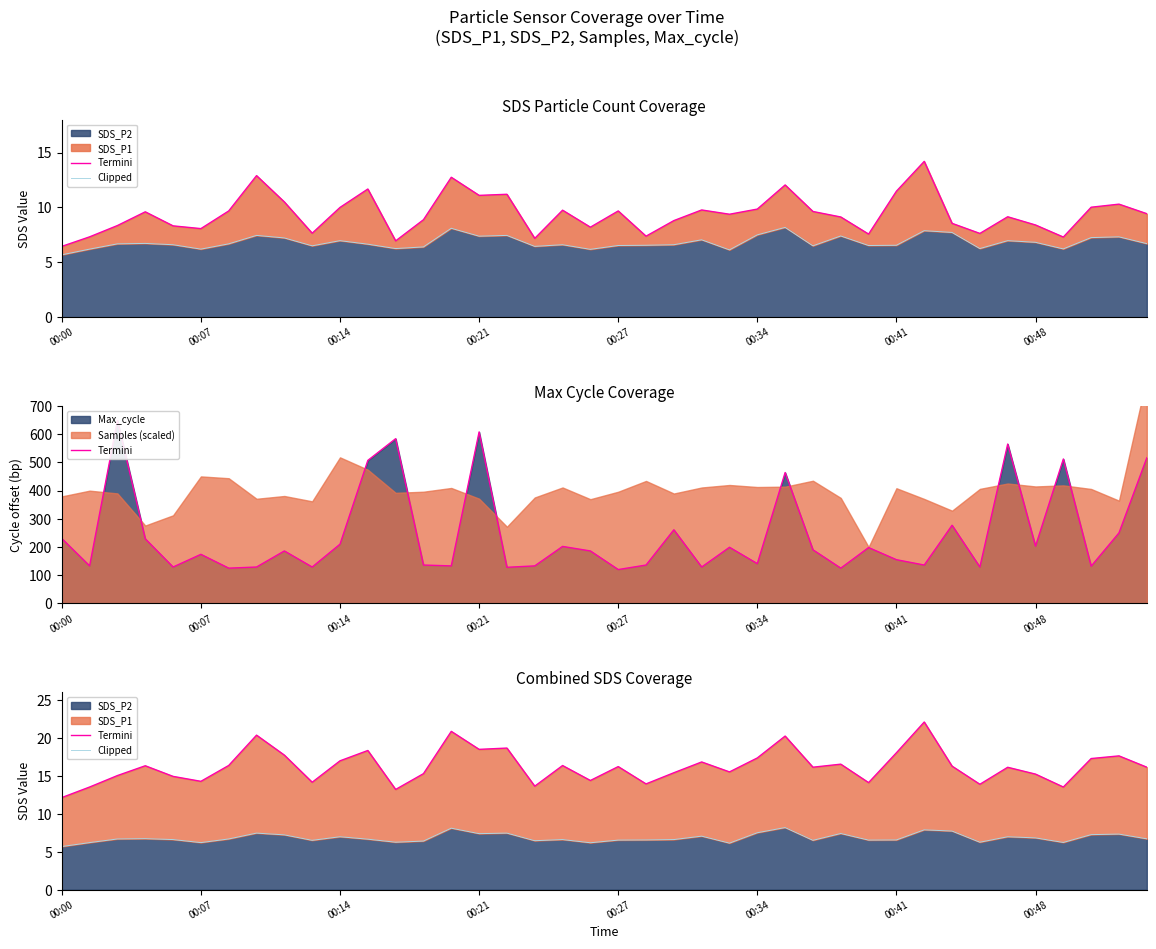

True or false: Termini and Clipped cross at least once.

False